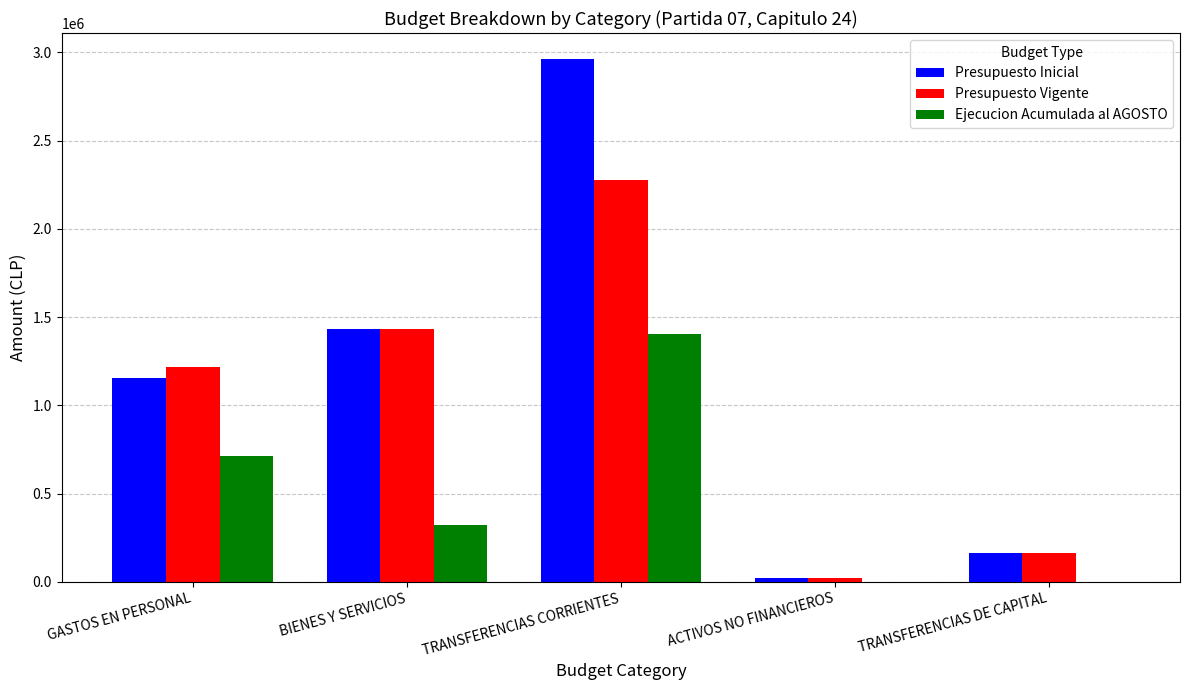

How many groups of bars are there?

5